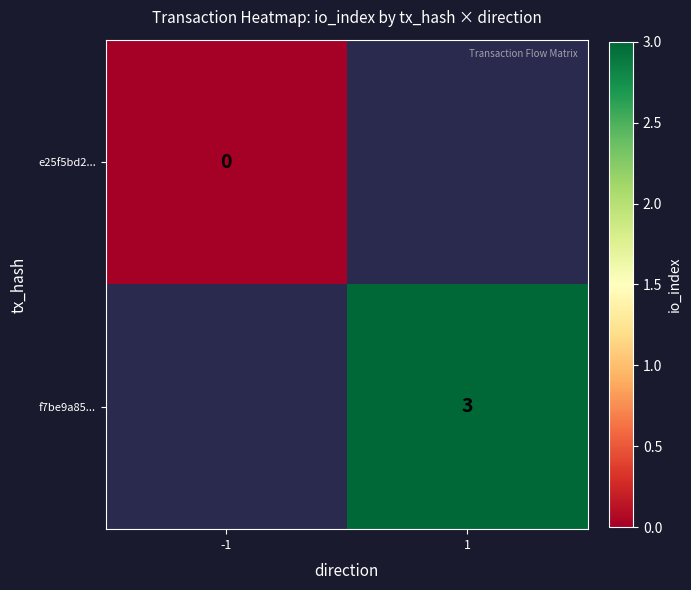

The f7be9a85... series shows 3 at 1. True or false?

True